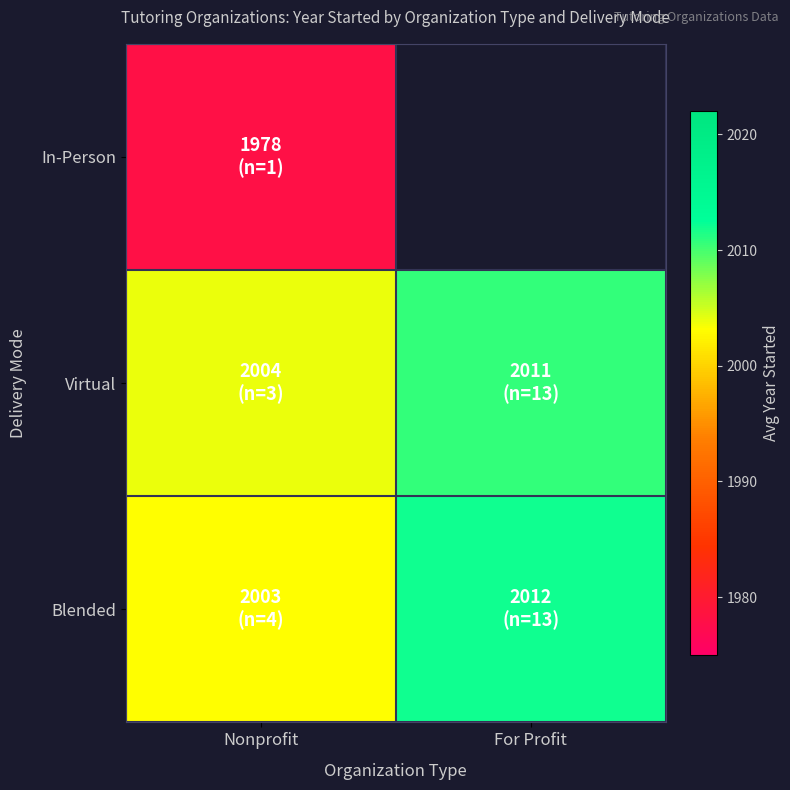

Is the value of Blended at Nonprofit greater than the value of In-Person at Nonprofit?

Yes